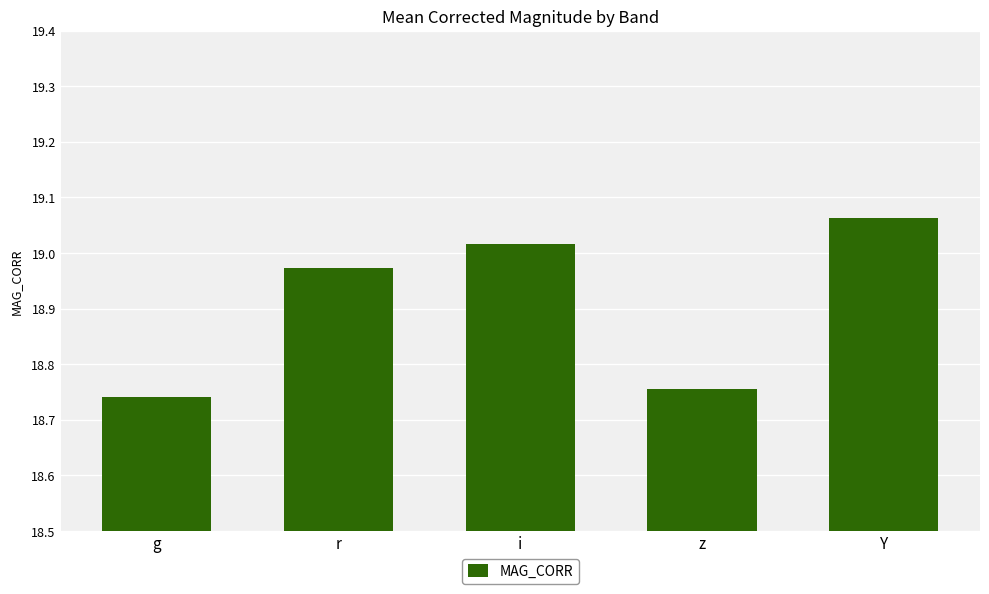

True or false: the data shows 8.9 at i.

False